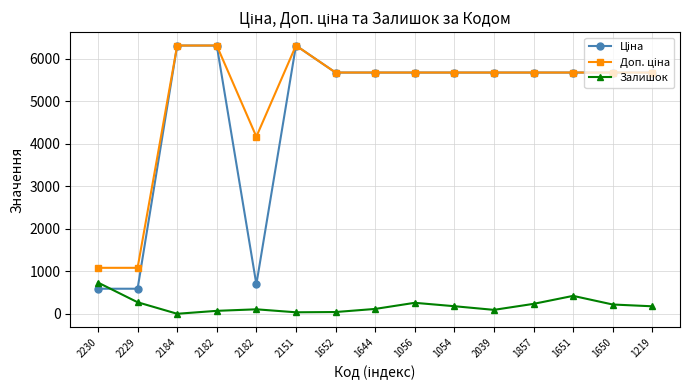

Which series ends up on top after the final intersection of Ціна and Залишок?

Ціна